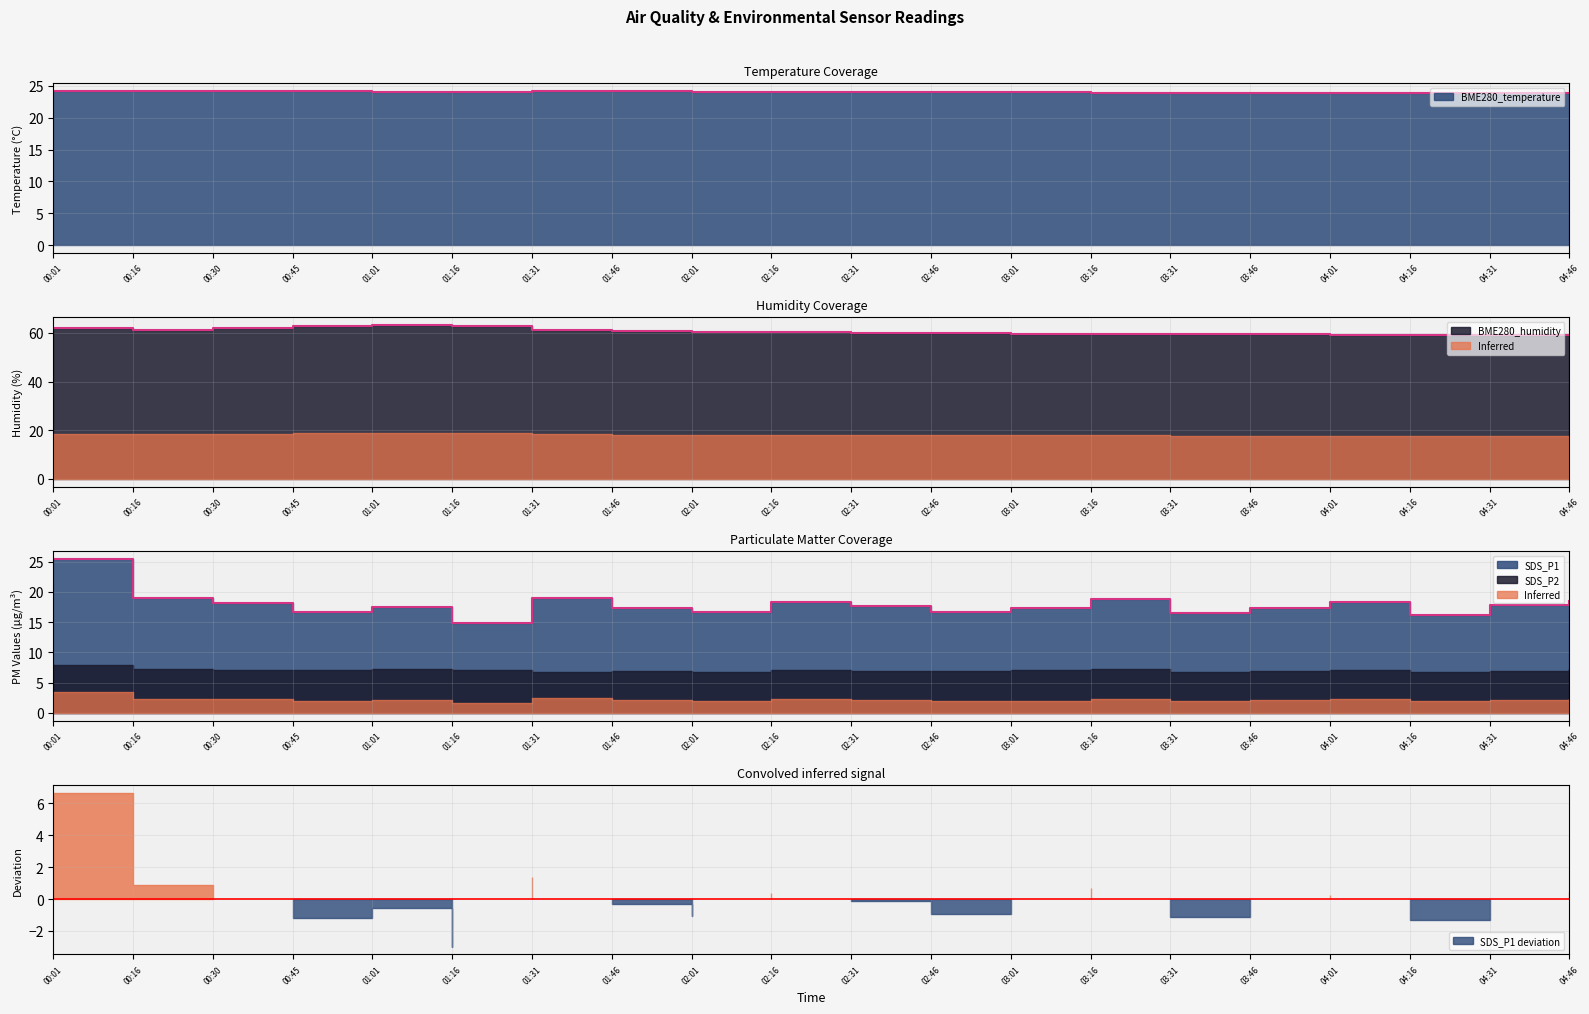

True or false: BME280_humidity and BME280_temperature cross at least once.

False